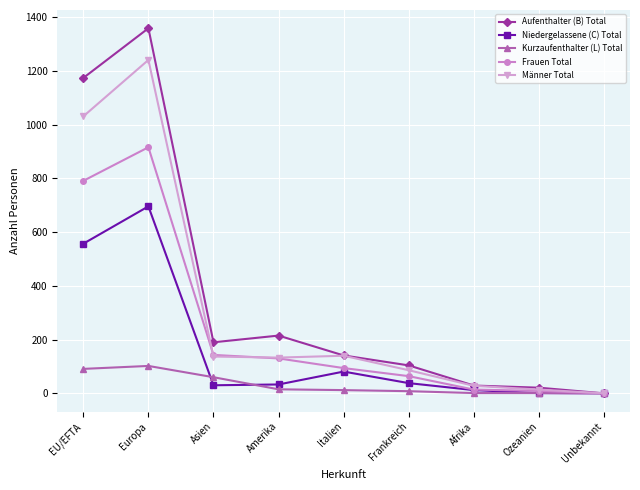

Which series has the largest range (max minus min)?

Aufenthalter (B) Total